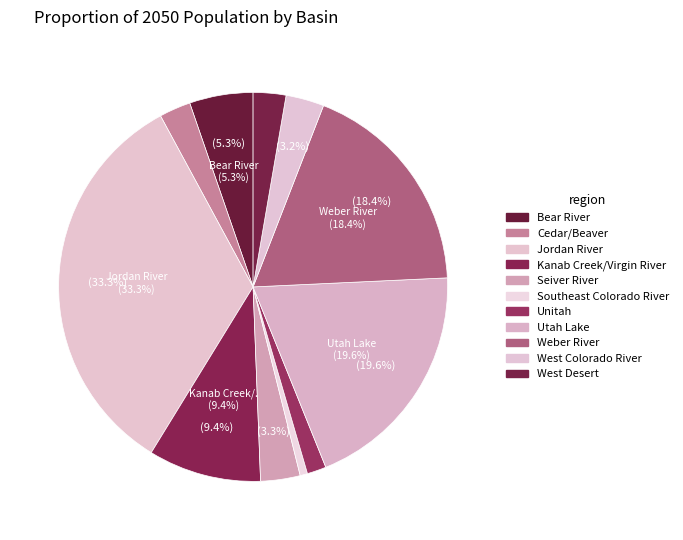

True or false: Unitah accounts for 11% of the total.

False